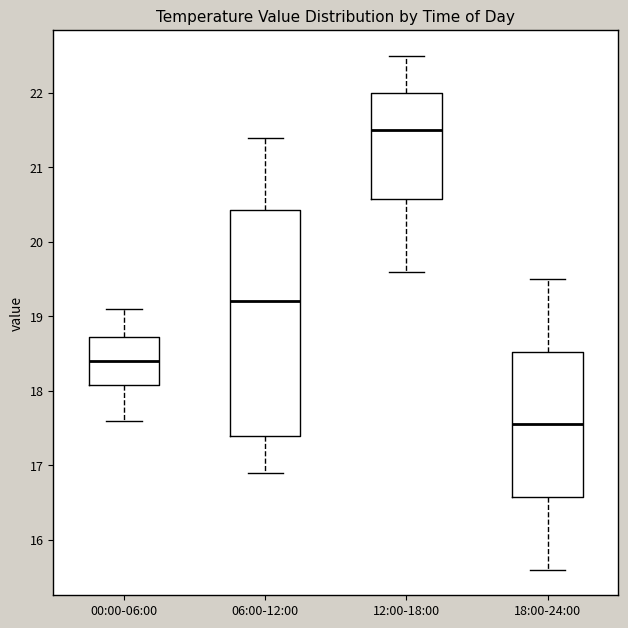

Reading left to right, read every box against the y-axis: the position of its median line, the range the box covers, and the ends of its whiskers. The values are not printed on the chart, so give them approximately, as read against the axis.

00:00-06:00: median 18.4, box 18.1 to 18.7, whiskers 17.6 to 19.1
06:00-12:00: median 19.2, box 17.4 to 20.4, whiskers 16.9 to 21.4
12:00-18:00: median 21.5, box 20.6 to 22.0, whiskers 19.6 to 22.5
18:00-24:00: median 17.6, box 16.6 to 18.5, whiskers 15.6 to 19.5